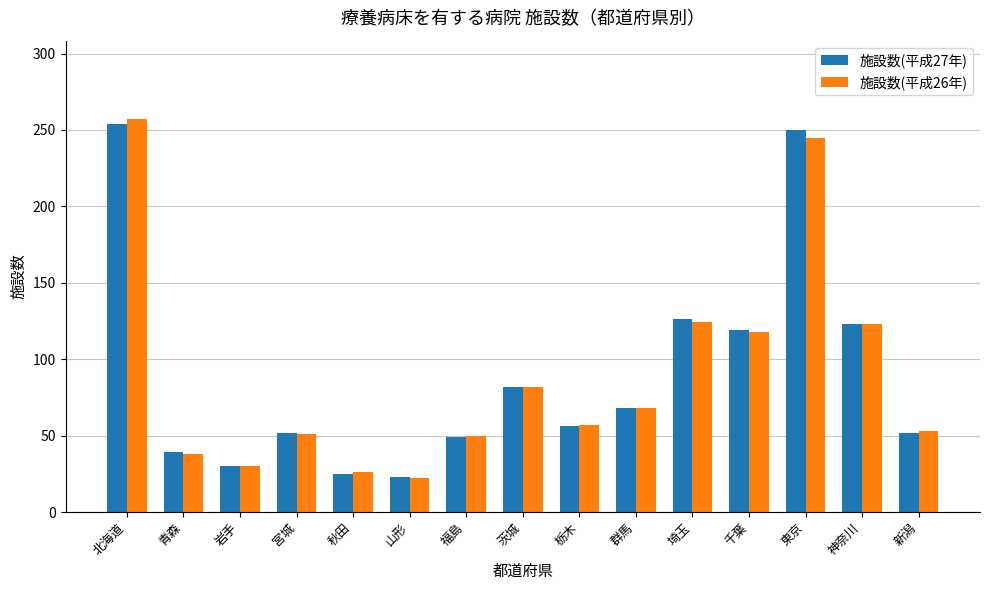

What is the total value across all series at 神奈川?

246